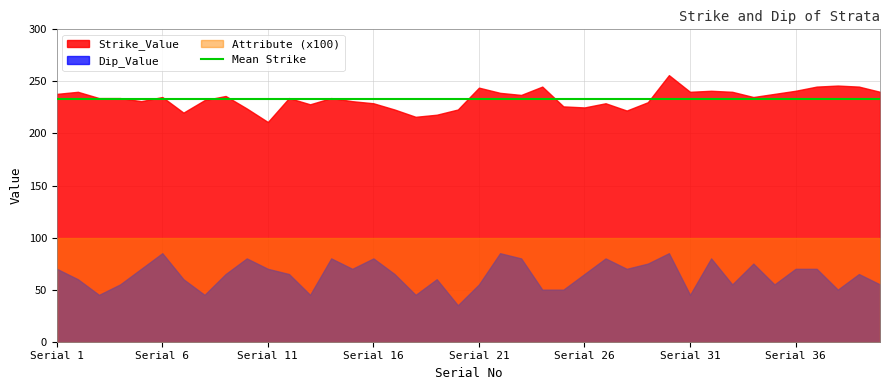

How many categories are shown in the chart?

40